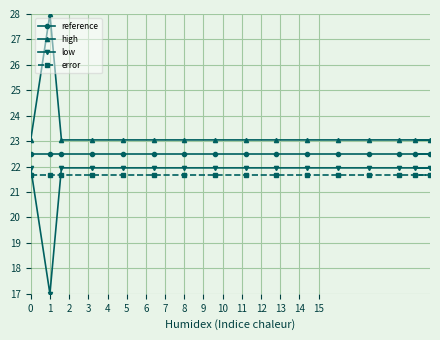

True or false: error and reference cross at least once.

False